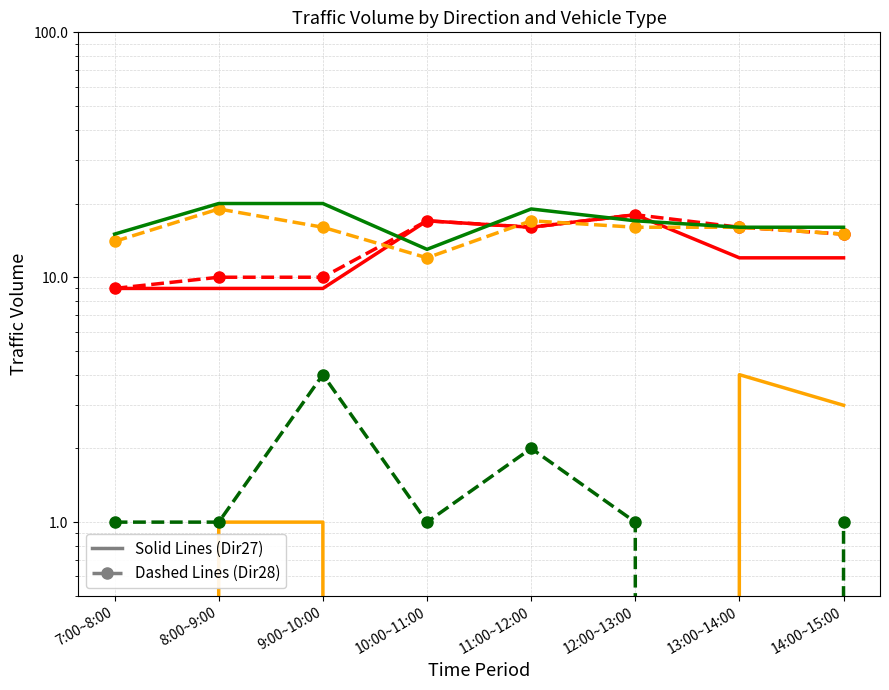

True or false: Dir28 小型車計 has more than 1 points higher than both neighbors.

True